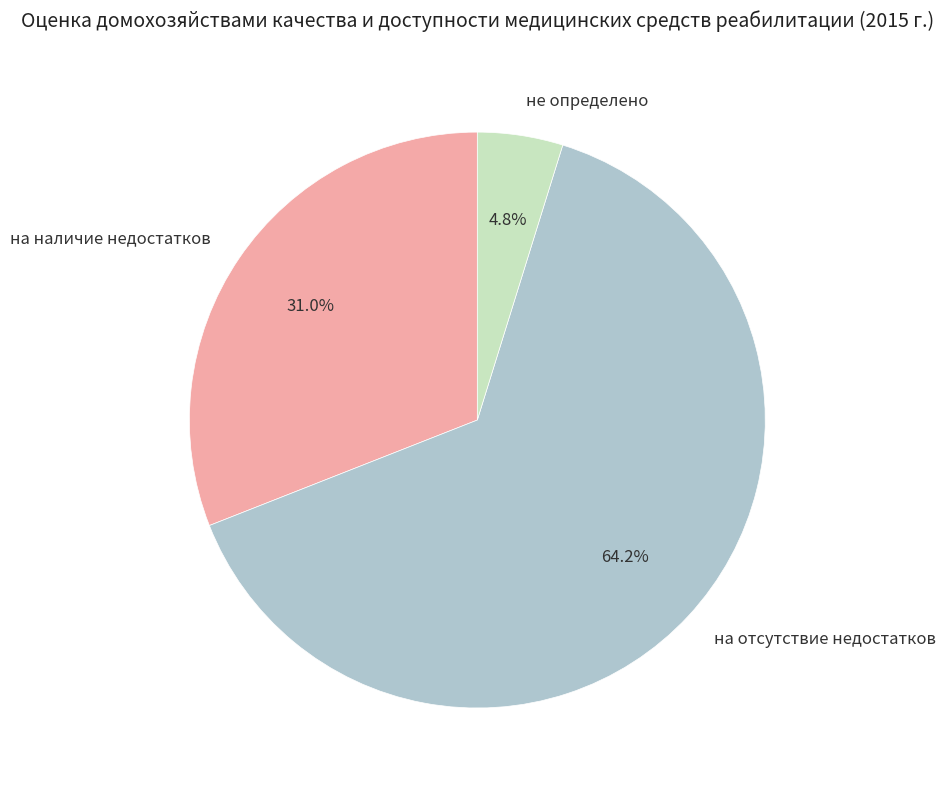

Count the number of slices in the pie.

3